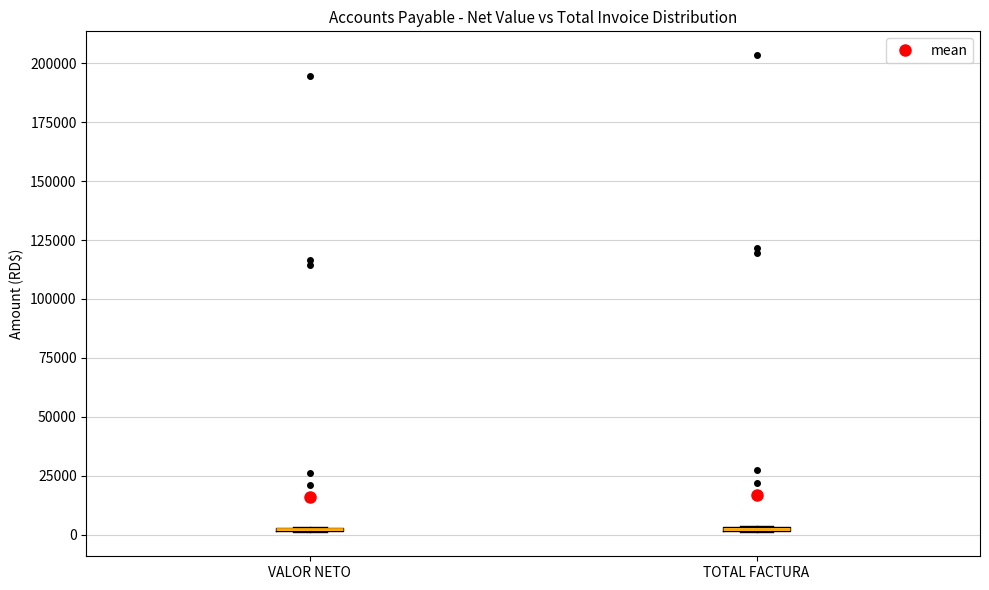

Where is the lower edge of the box for VALOR NETO on the y-axis? The values are not printed on the chart, so give them approximately, as read against the axis.

0